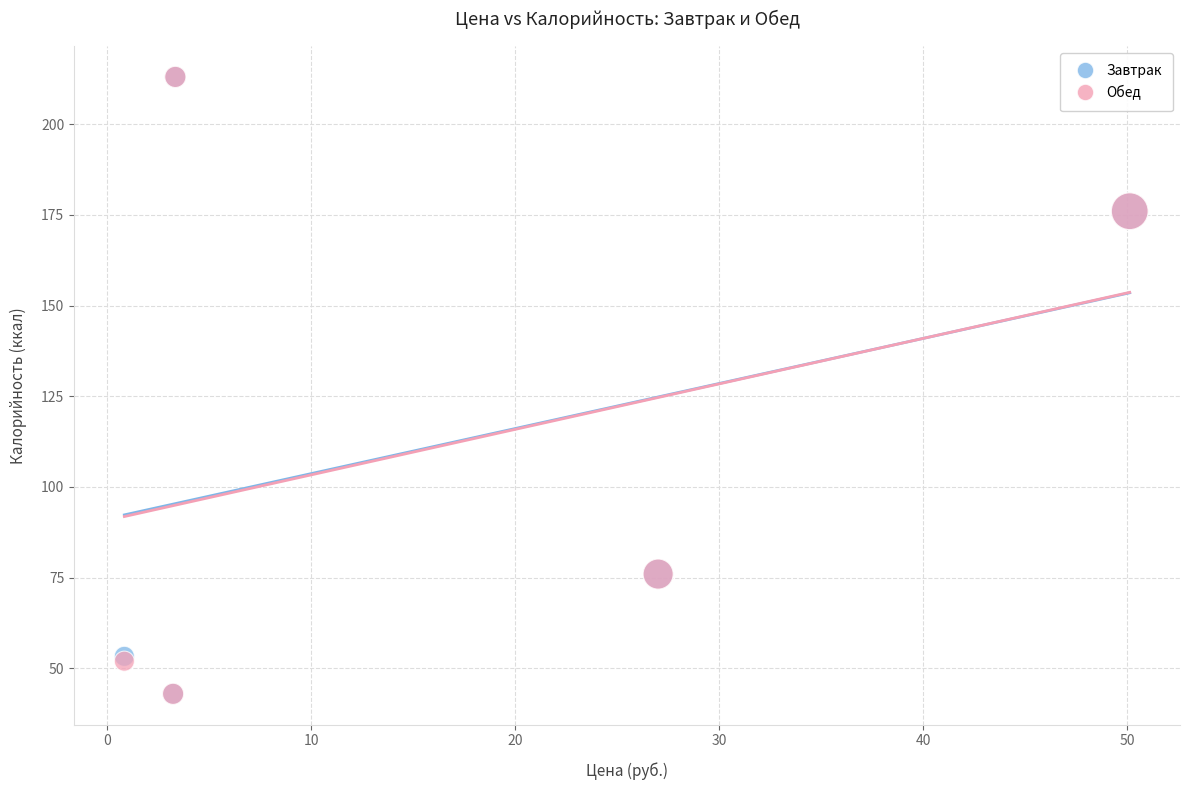

What are all the series names shown in the legend?

Завтрак, Обед